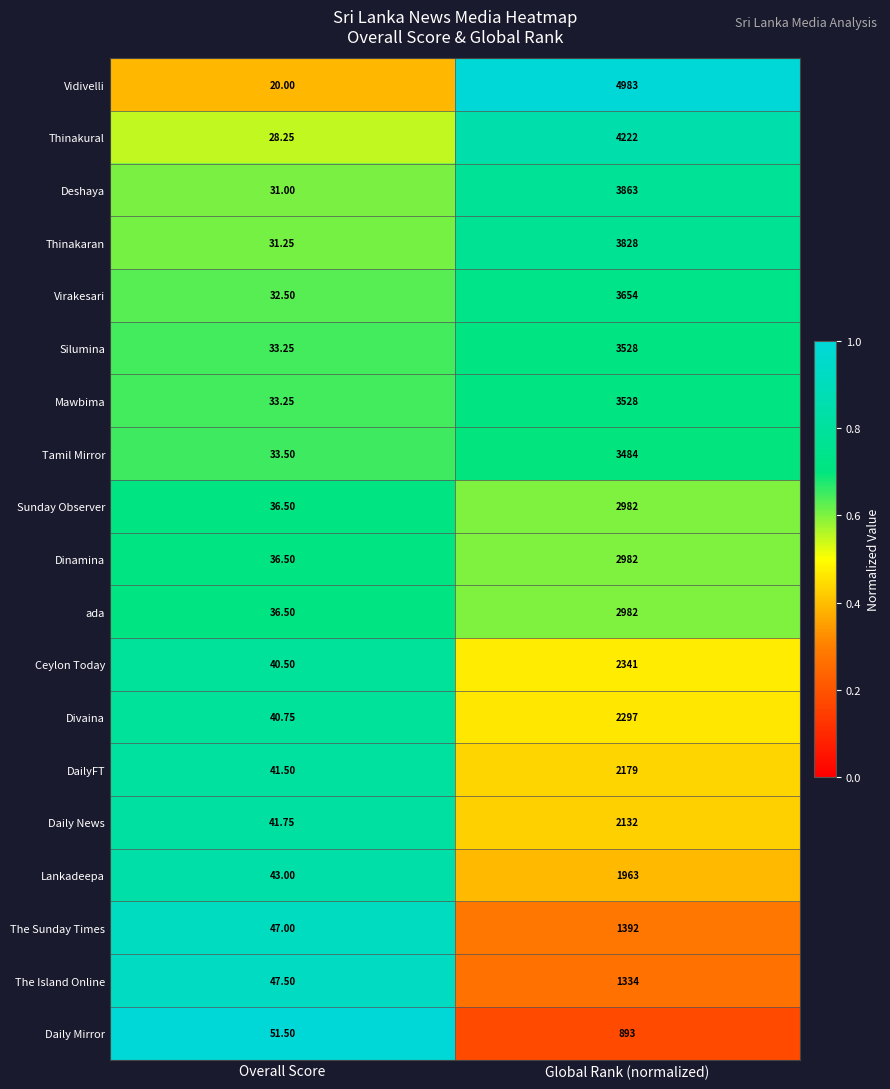

List the labels in order of Daily News value, smallest first.

Overall Score, Global Rank (normalized)